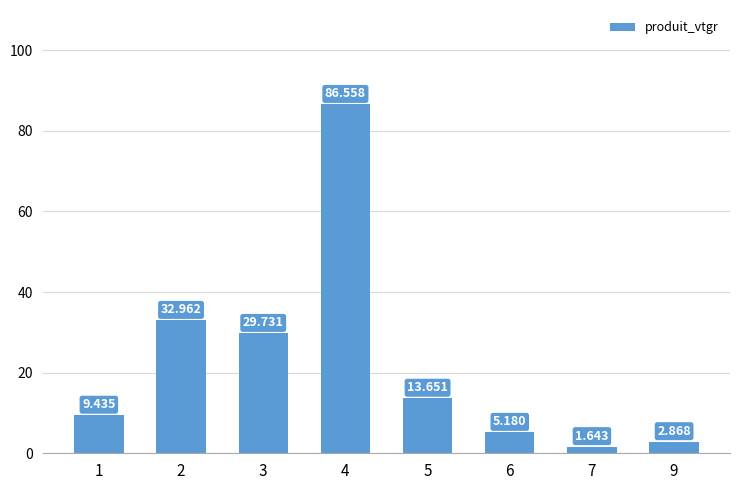

The value at 5 is 5.8. True or false?

False